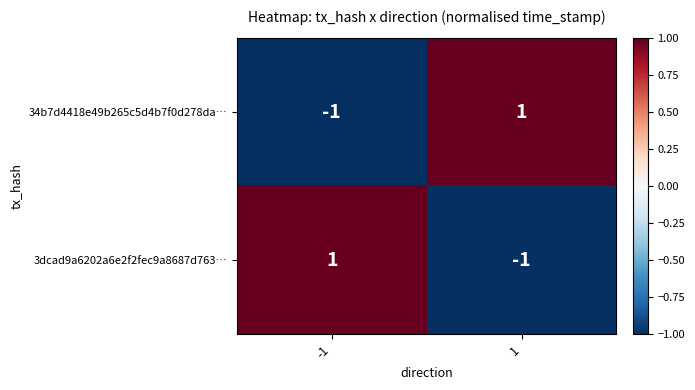

What is the greatest value displayed?

1